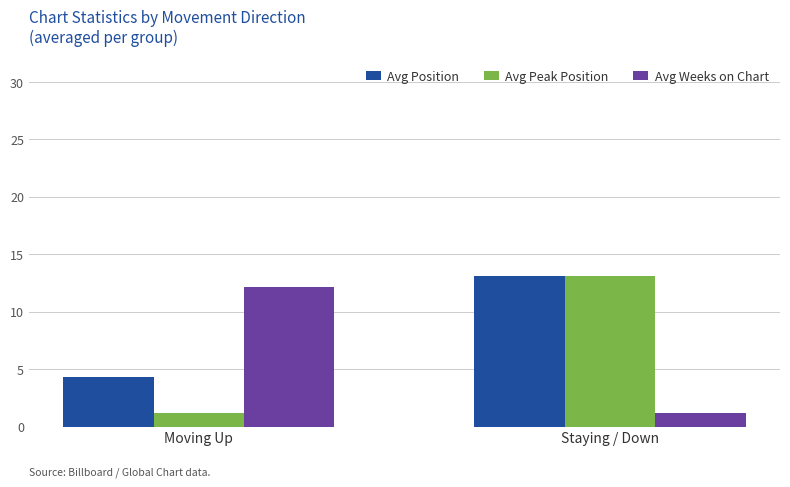

Count the number of data series in this chart.

3